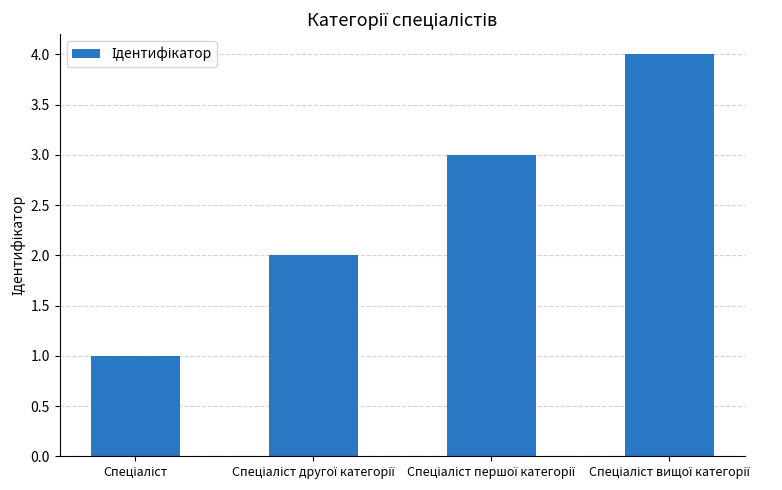

Count the values in the range 2 to 4.

3